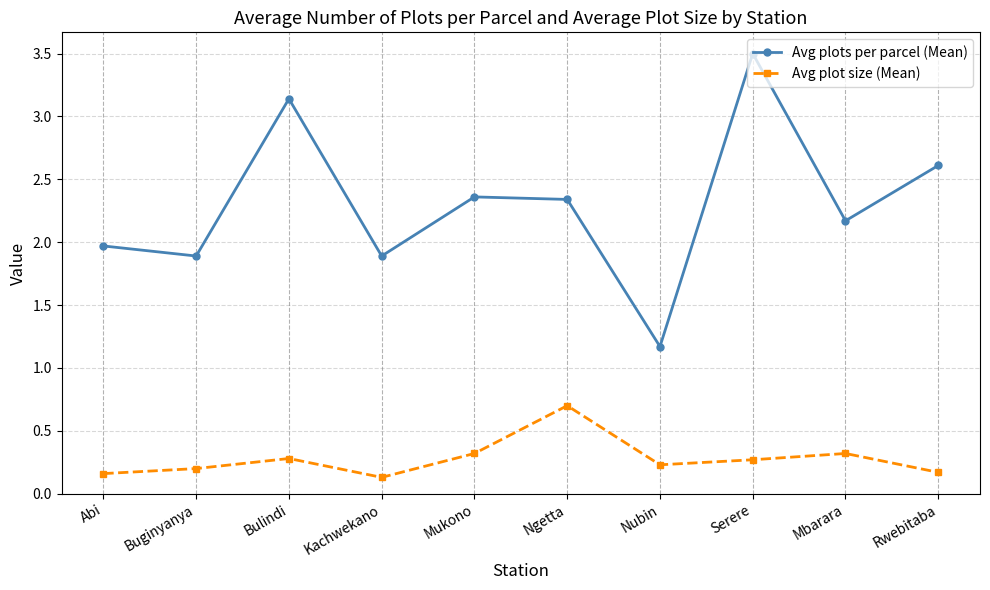

Rank the series by their maximum value, from lowest to highest.

Avg plot size (Mean), Avg plots per parcel (Mean)